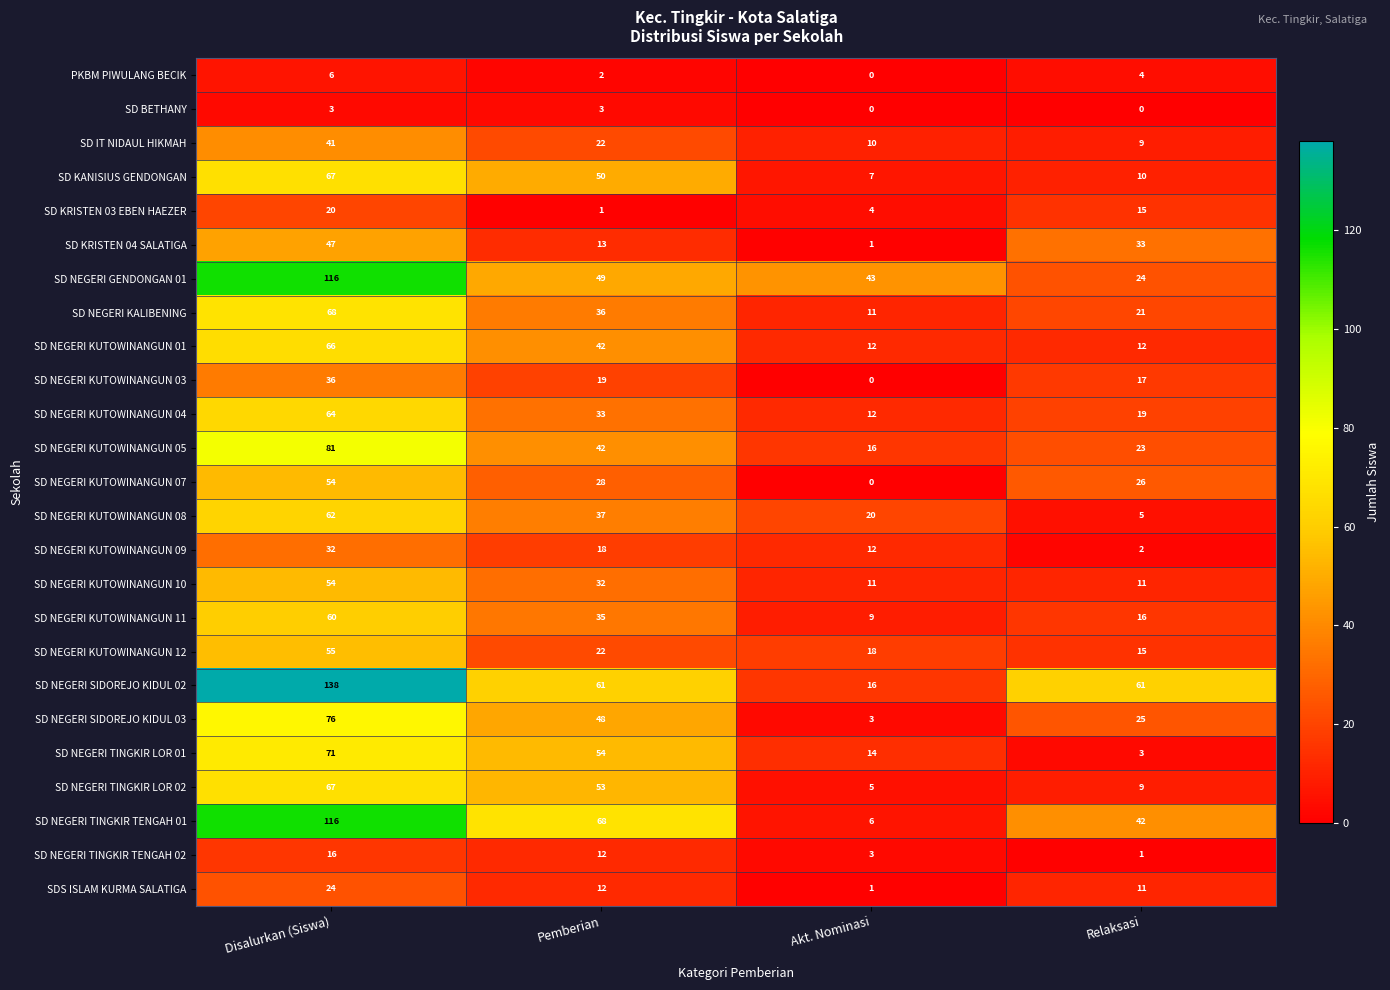

Which series has the widest spread of values?

SD NEGERI SIDOREJO KIDUL 02